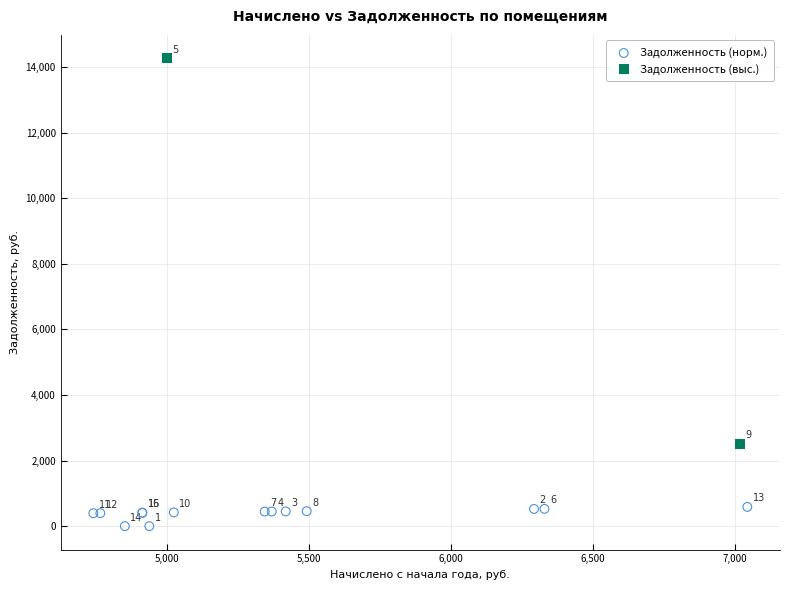

What are all the series names shown in the legend?

Задолженность (норм.), Задолженность (выс.)